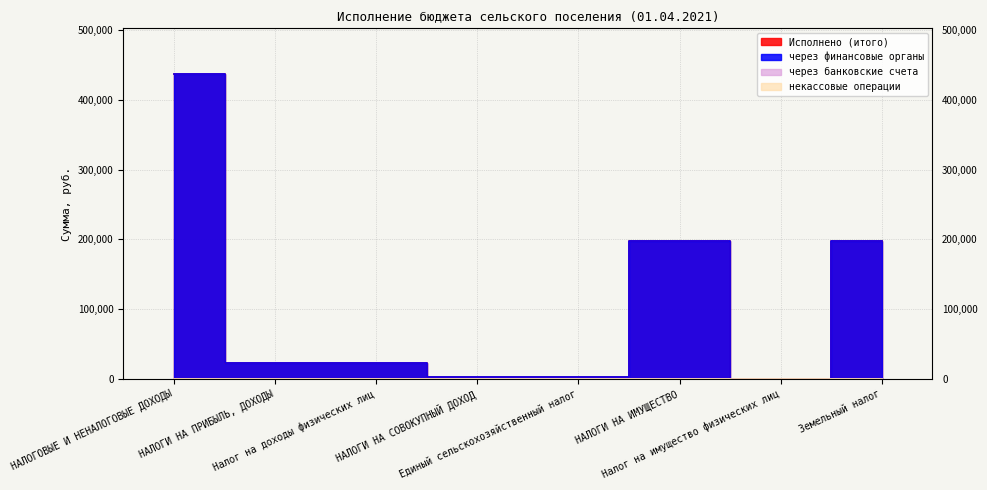

What is the greatest value displayed?

436824.0